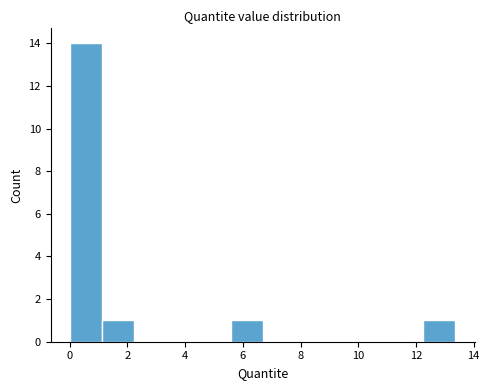

What is the height of the bar covering 1.2 to 2.2 on the x-axis? Neither the bar edges nor the heights are printed on the chart, so give them approximately, as read against the axes.

1